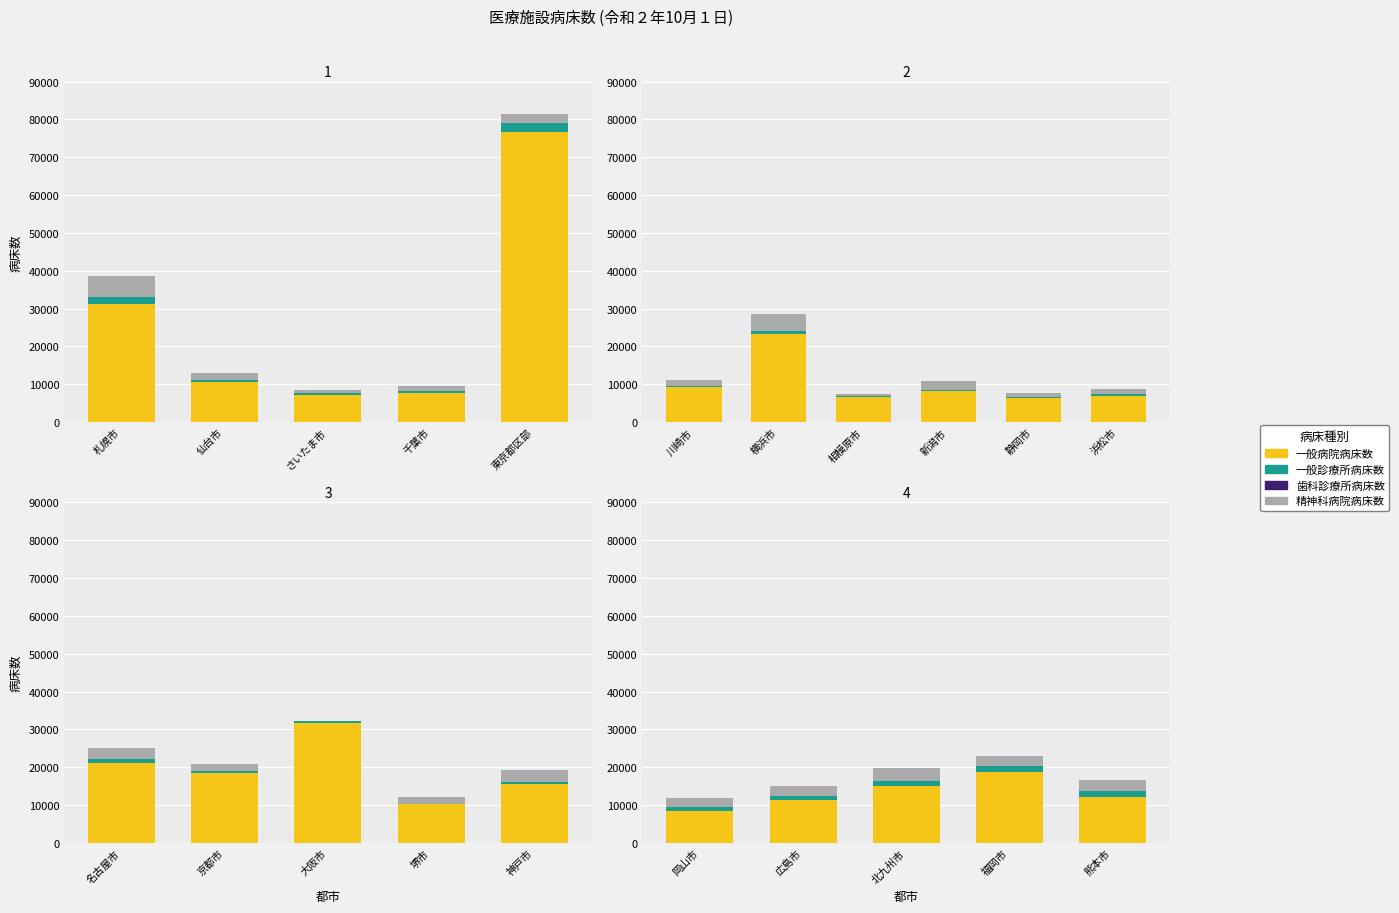

Which has a higher value, 福岡市 or 北九州市?

福岡市